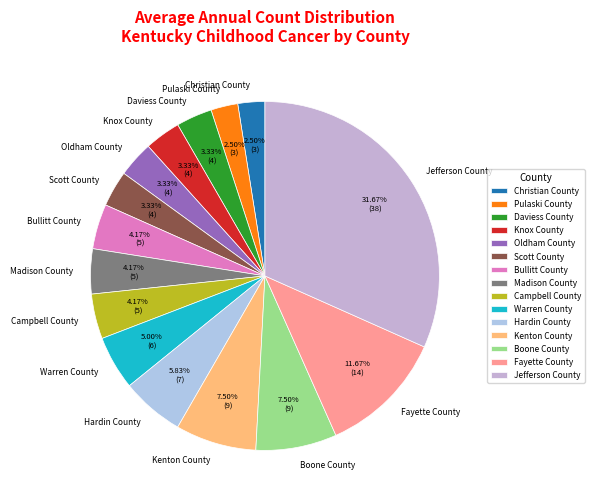

What percentage do Boone County and Scott County together represent?

10.8%